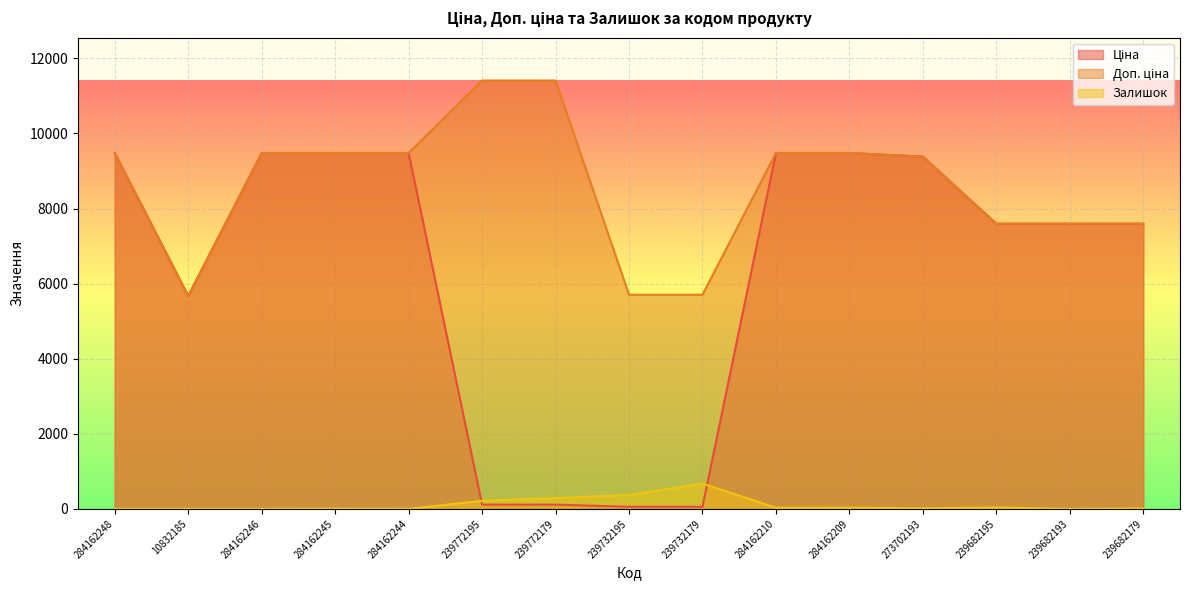

True or false: Залишок and Доп. ціна intersect in this chart.

False